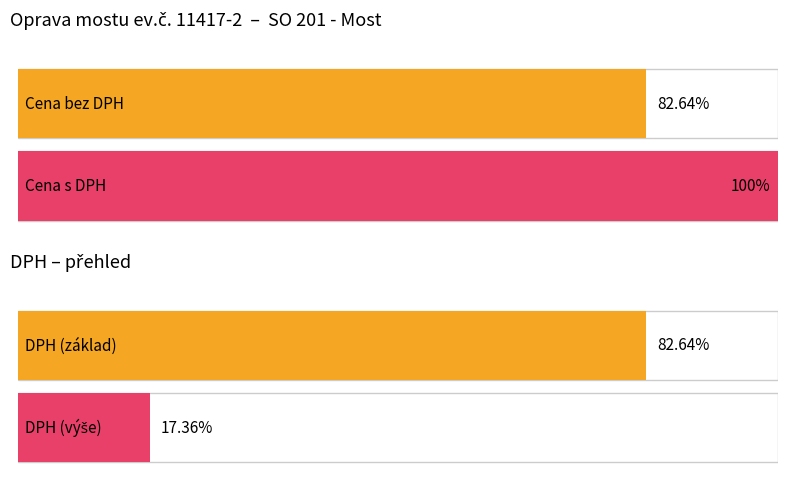

What position from the right is DPH?

1